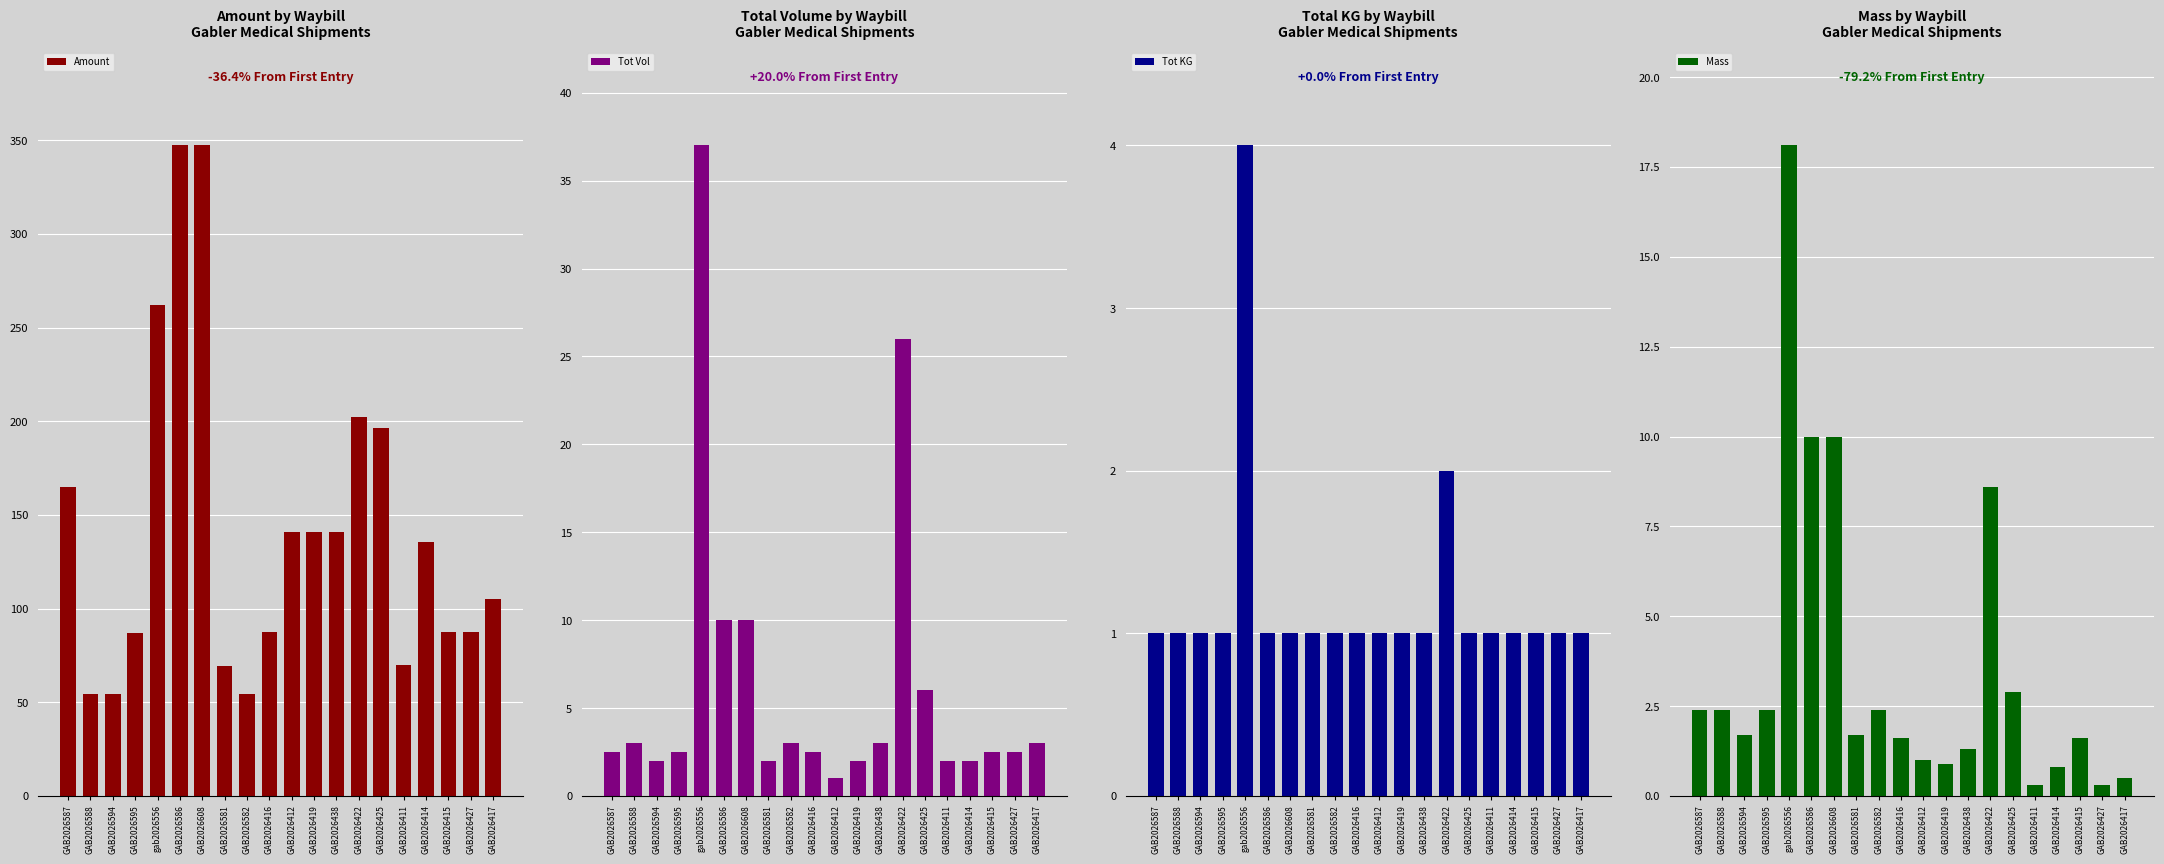

At GAB2026608, list the series in order from largest to smallest.

Amount, Tot Vol, Mass, Tot KG